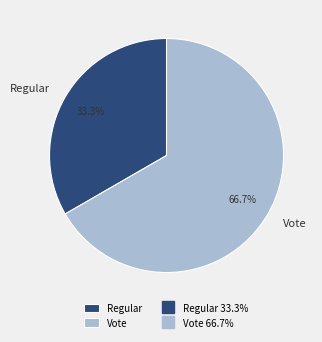

How many slices are in this pie chart?

2